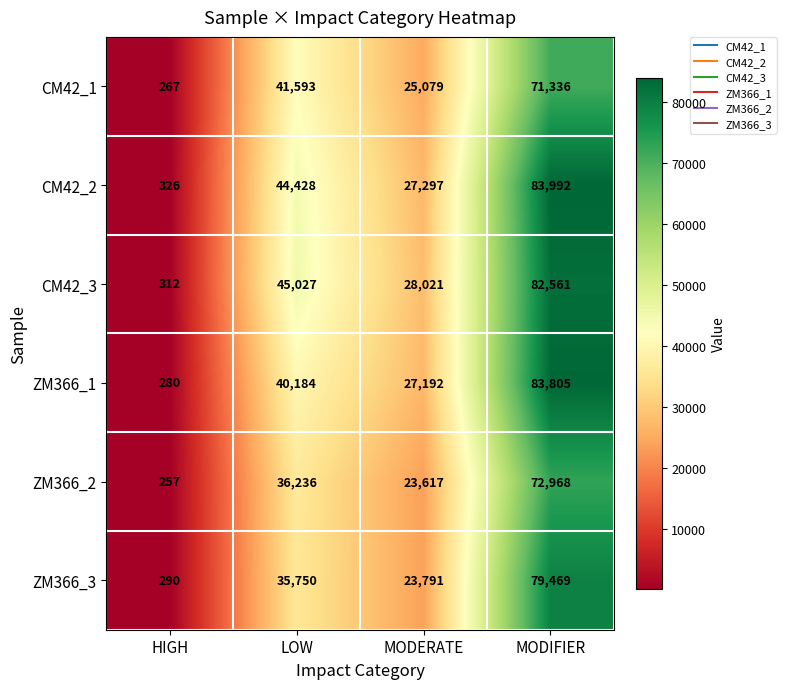

How many values in the ZM366_1 series are below 40184?

2